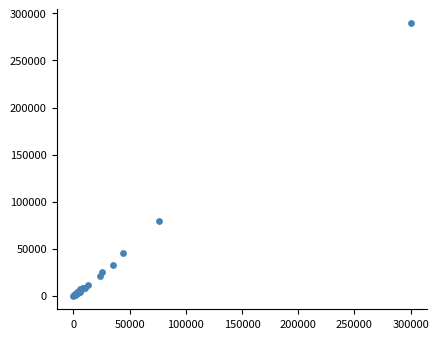

What Y value in the scatter plot is closest to 144922?

78981